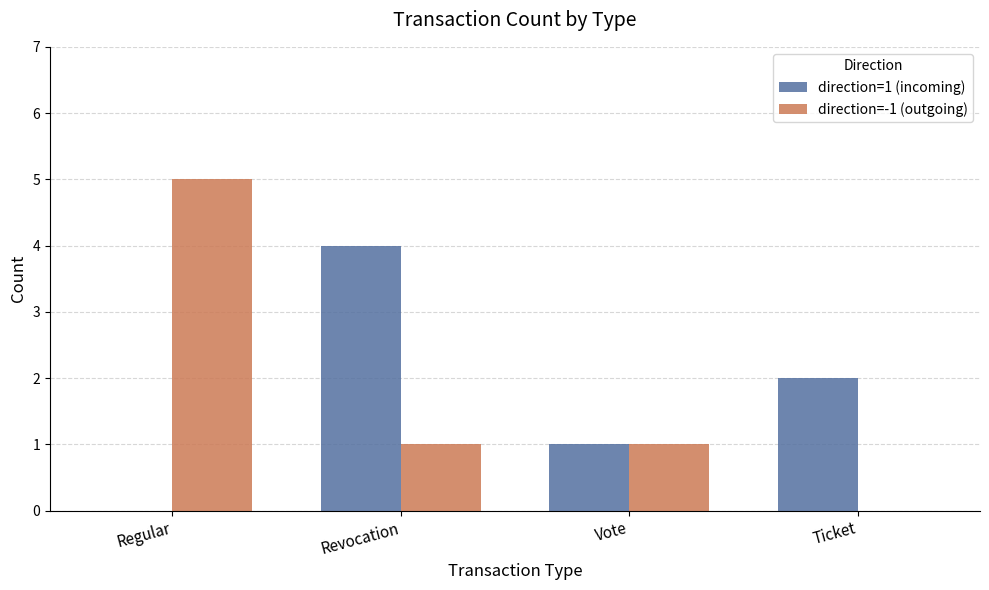

What is the highest value of the direction=-1 (outgoing) series?

5